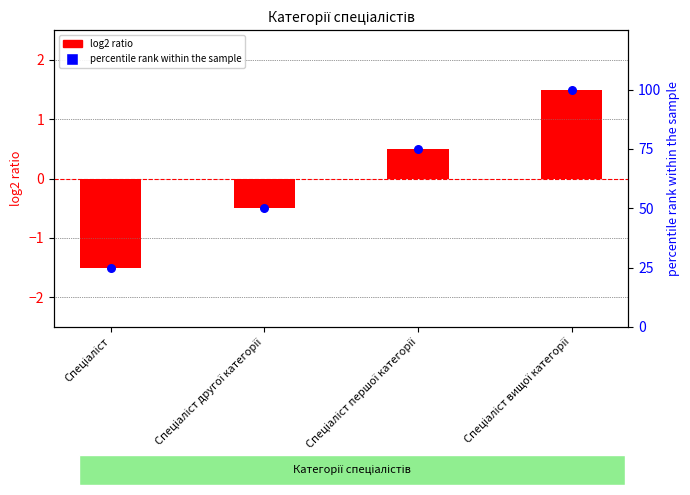

At which category is the sum across all series the highest?

Спеціаліст вищої категорії